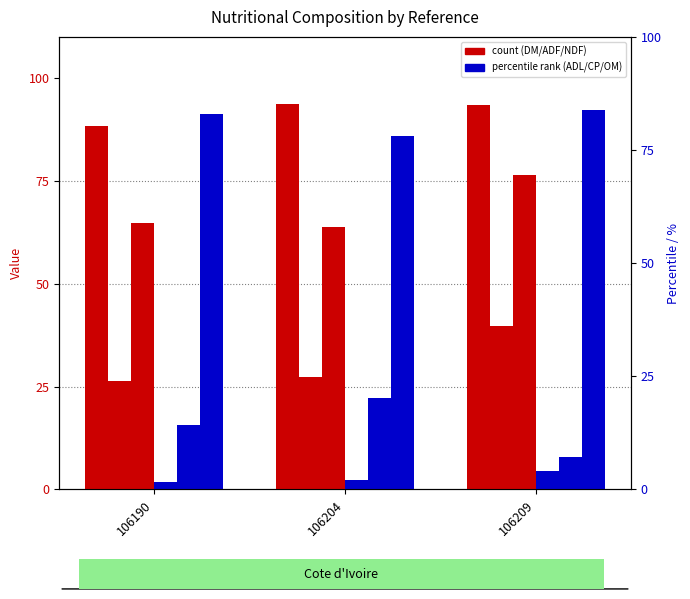

Rank the categories by DM value from lowest to highest.

106190, 106209, 106204